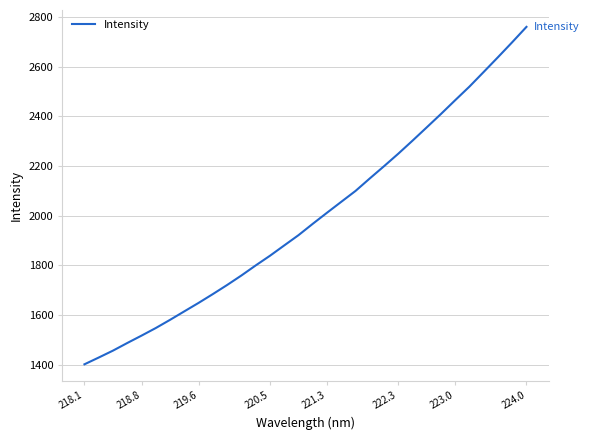

What is the greatest value displayed?

2760.9